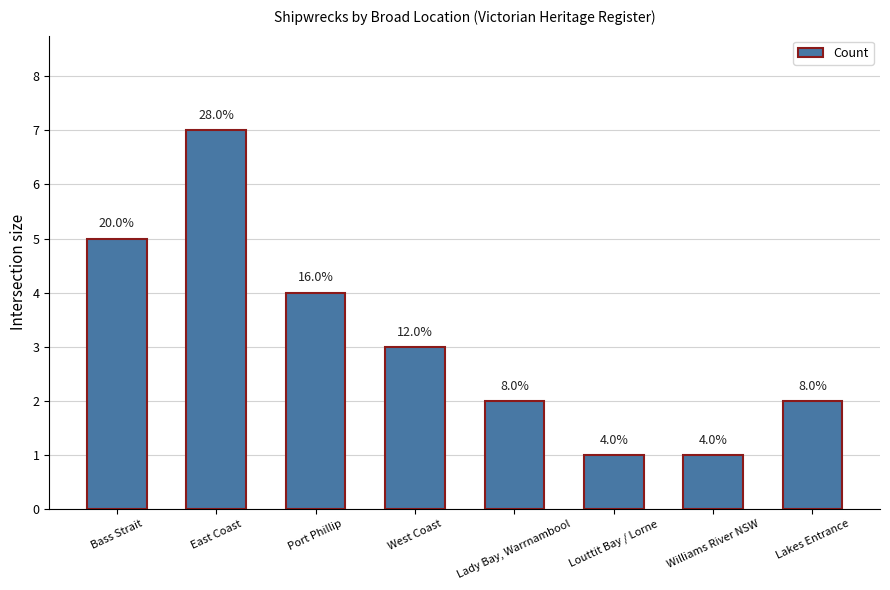

How many bars are there in total?

8